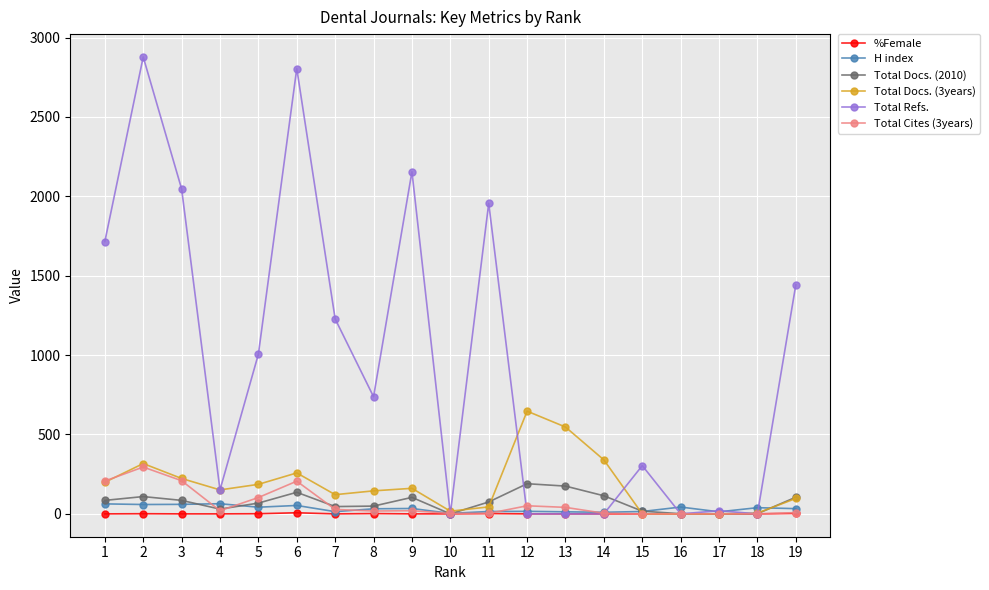

Is the value of Total Cites (3years) at 19 greater than the value of Total Docs. (2010) at 2?

No